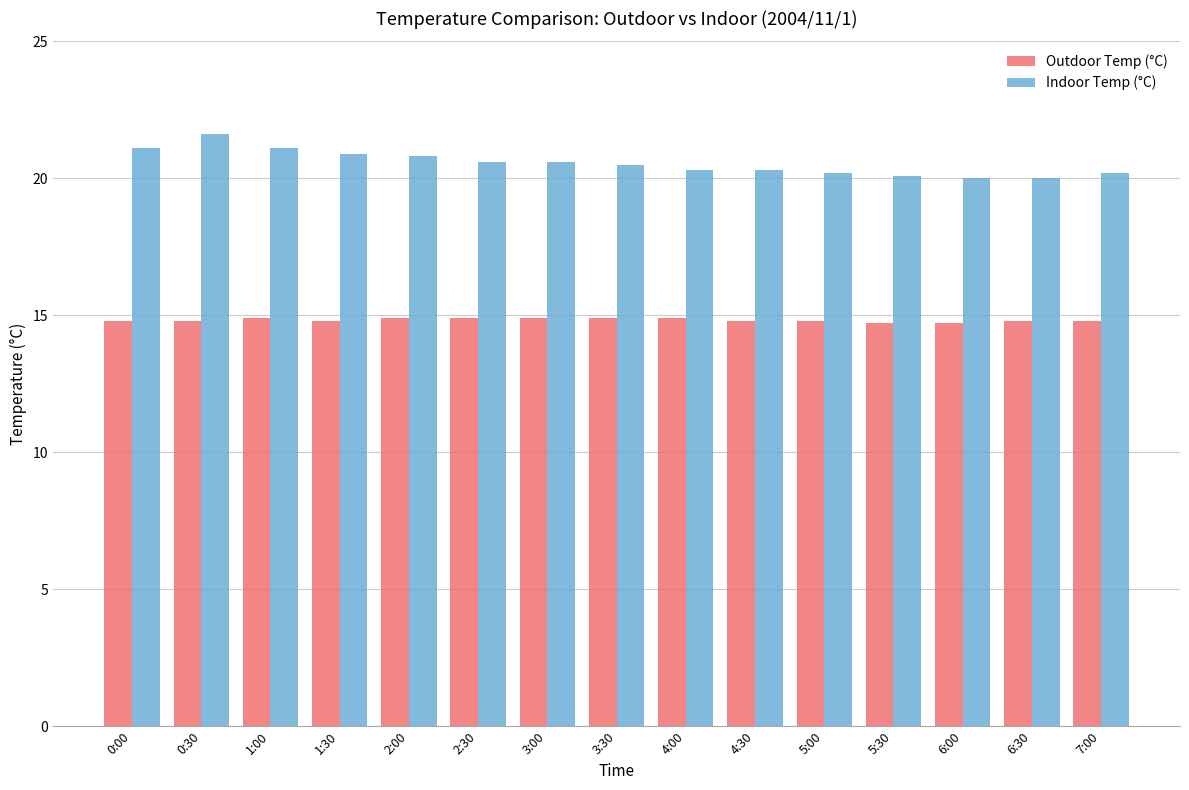

What is the minimum value for Outdoor Temp (°C)?

14.7